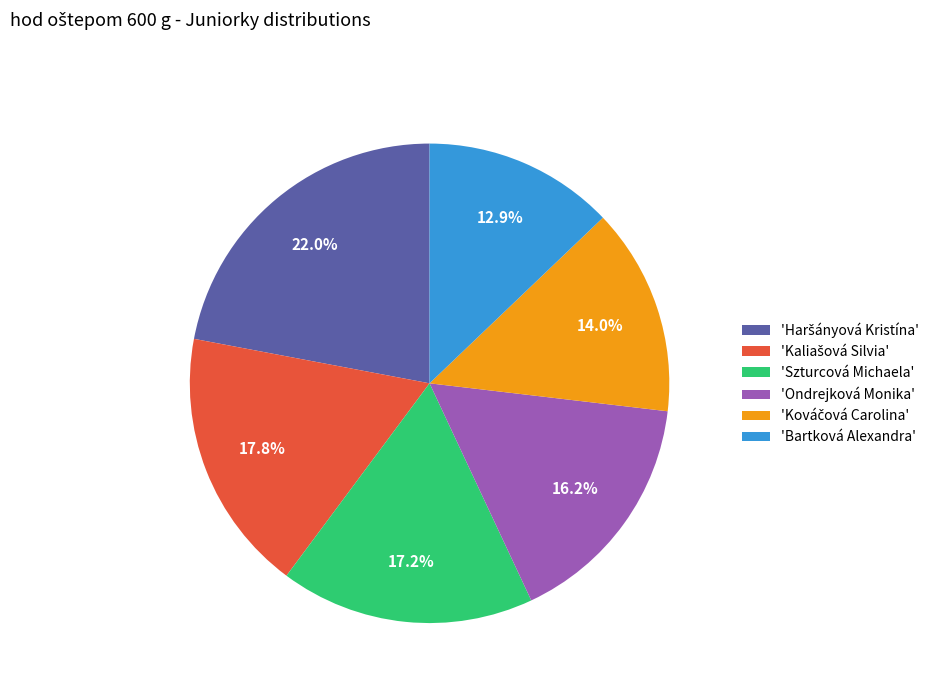

Between 'Bartková Alexandra' and 'Szturcová Michaela', which is larger?

'Szturcová Michaela'